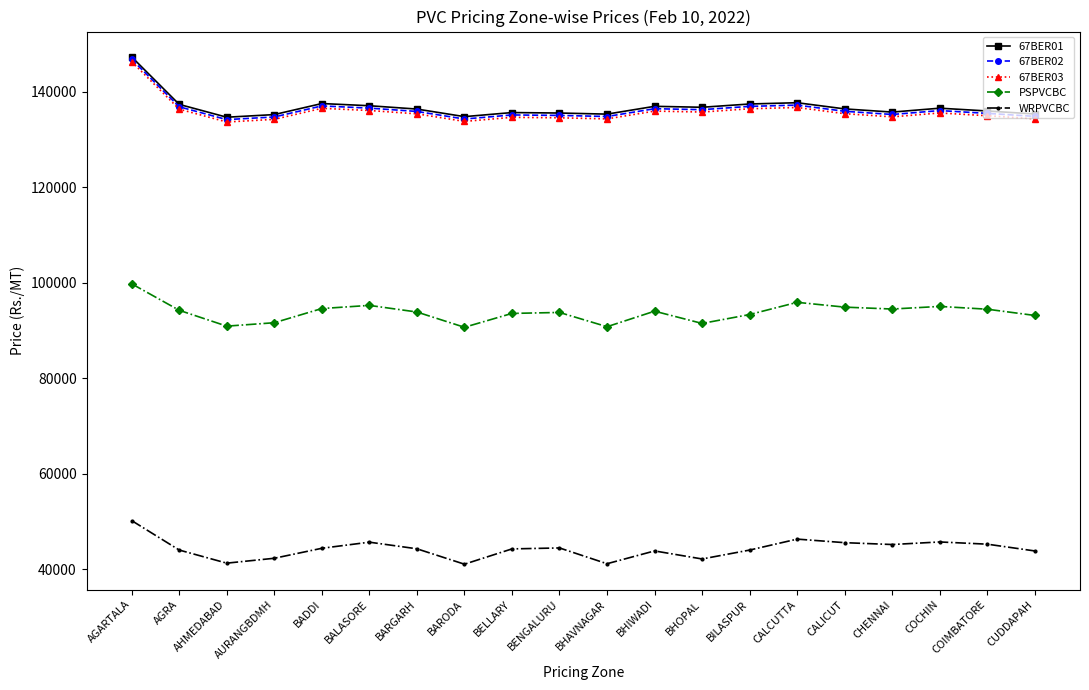

At which category is the sum across all series the highest?

AGARTALA